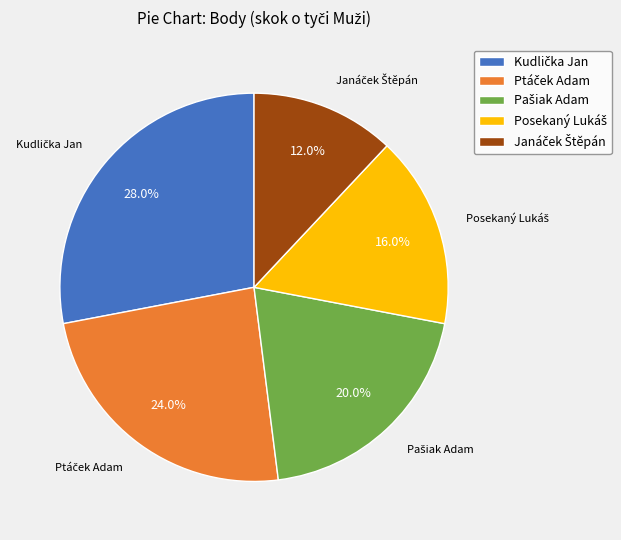

How many segments does this pie chart have?

5